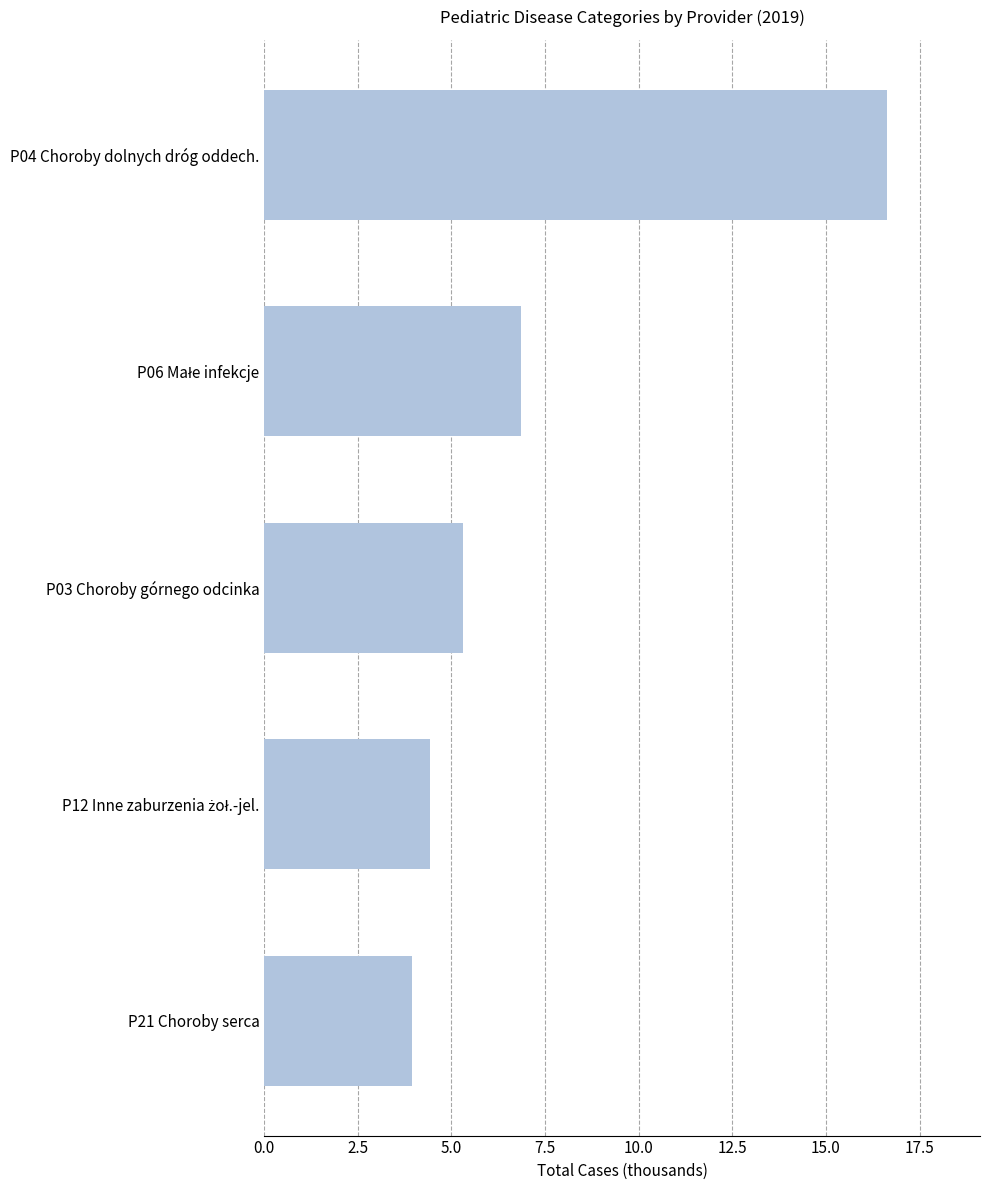

What is the sum of all values?

37.2